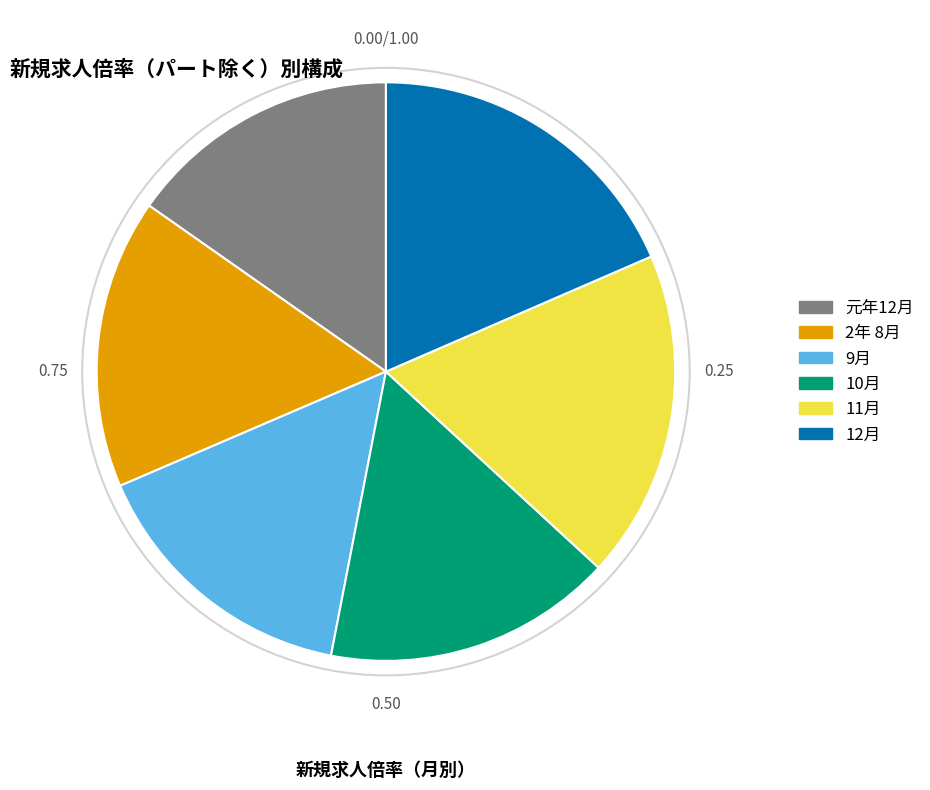

What is the ratio of the value at 10月 to the value at 12月?

0.9